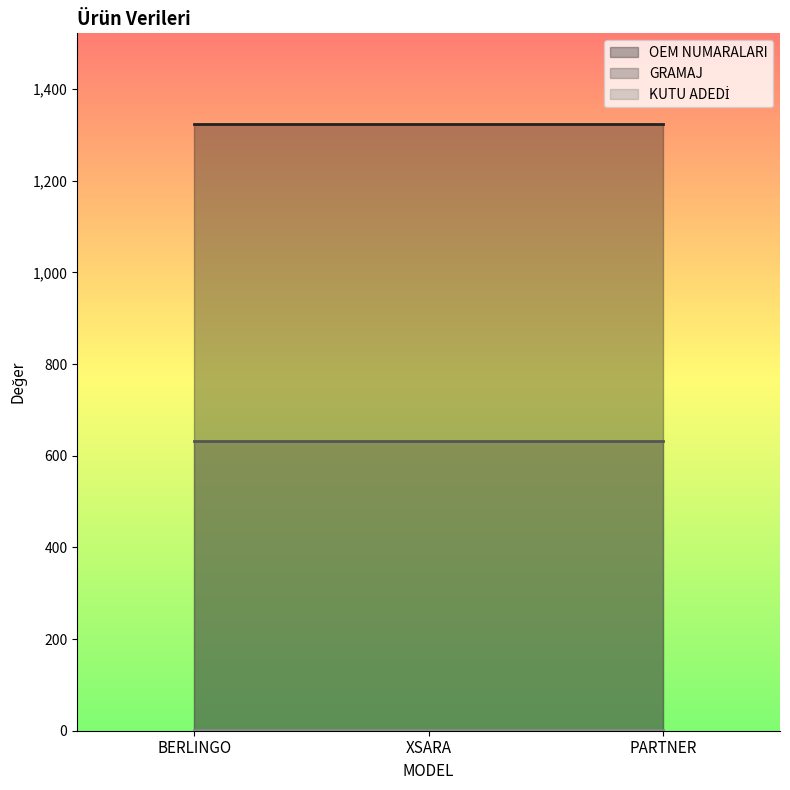

How many lines are shown in the chart?

3